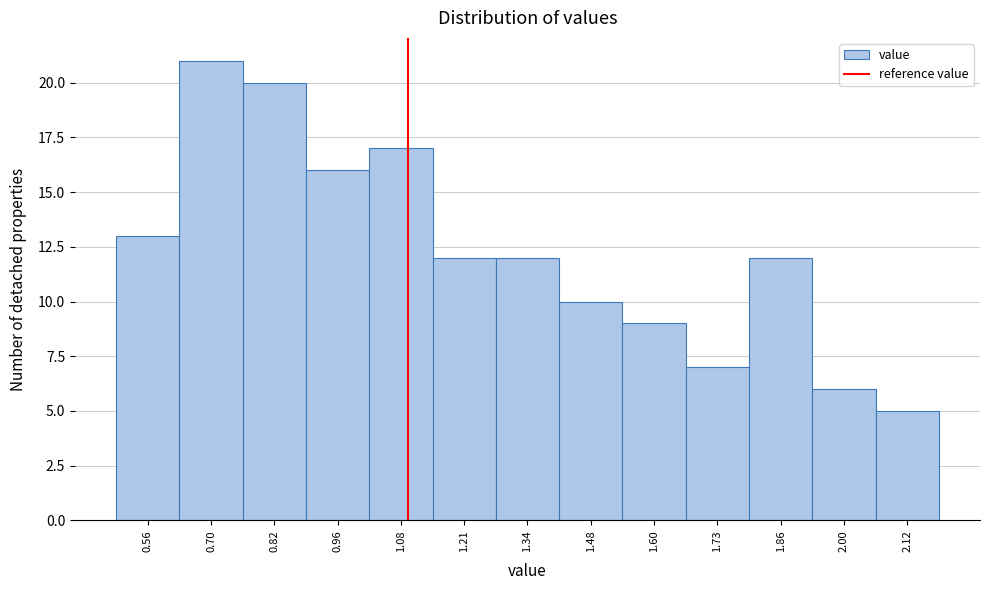

Over which range of the x-axis is the bar tallest?

0.63 to 0.76